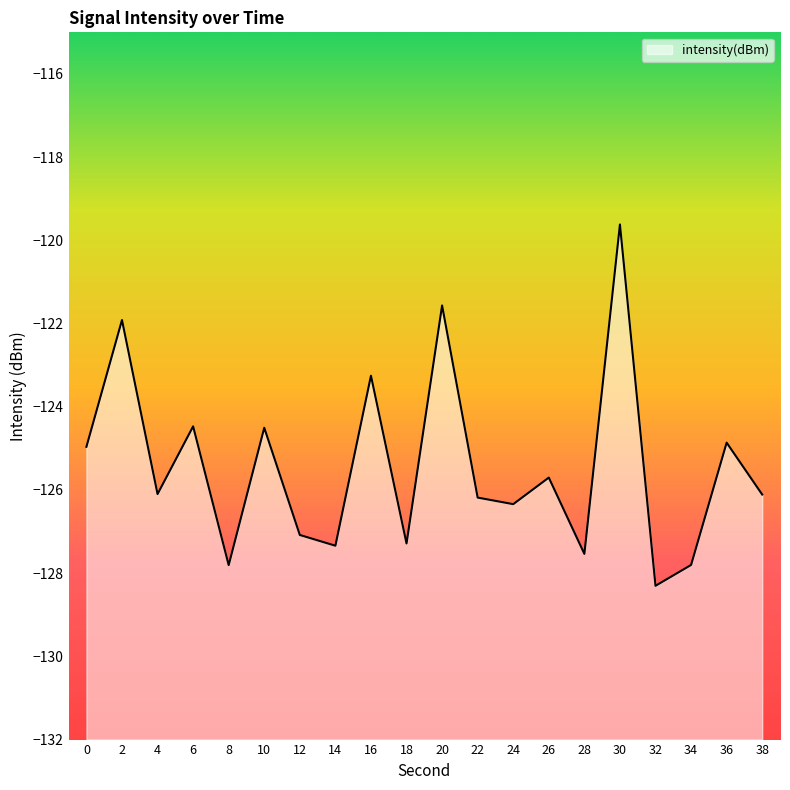

What is the value of the 8th point from the left?

-127.3